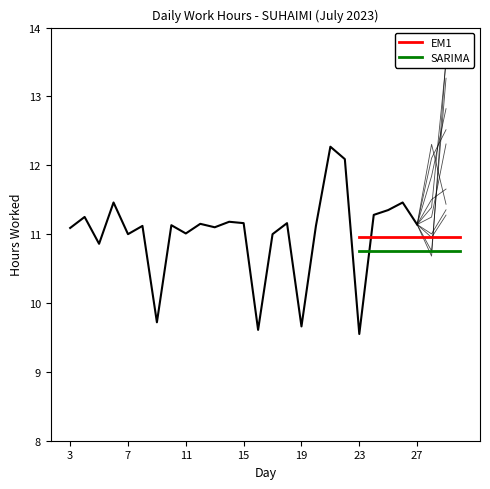

Reading left to right, what are all the values shown in this chart?

11.1	11.2	10.9	11.5	11.0	11.1	9.7	11.1	11.0	11.2	11.1	11.2	11.2	9.6	11.0	11.2	9.7	11.1	12.3	12.1	9.6	11.3	11.3	11.5	11.1